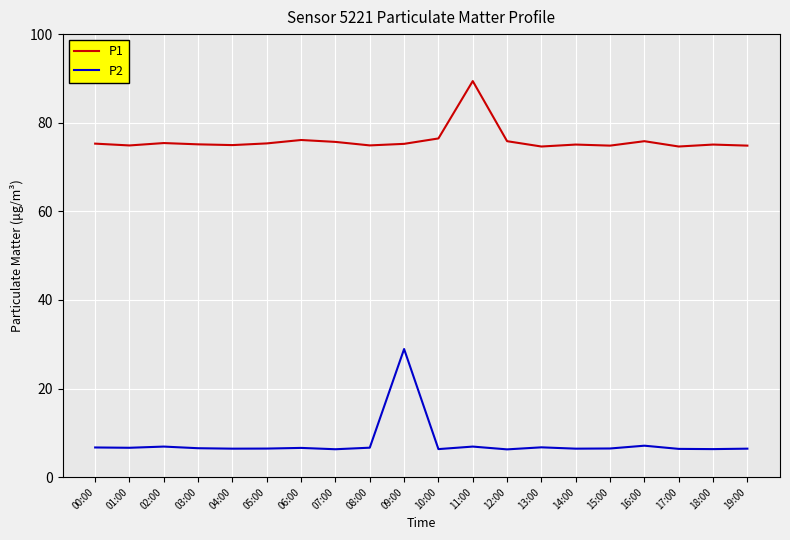

What is the average value of the P1 series?

76.0